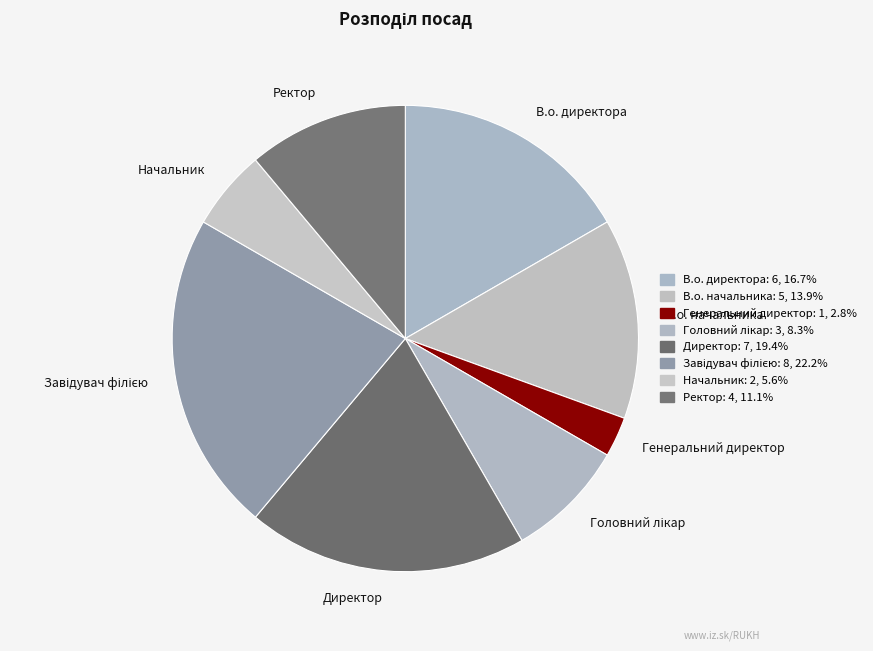

Which has a higher value, В.о. начальника or В.о. директора?

В.о. директора